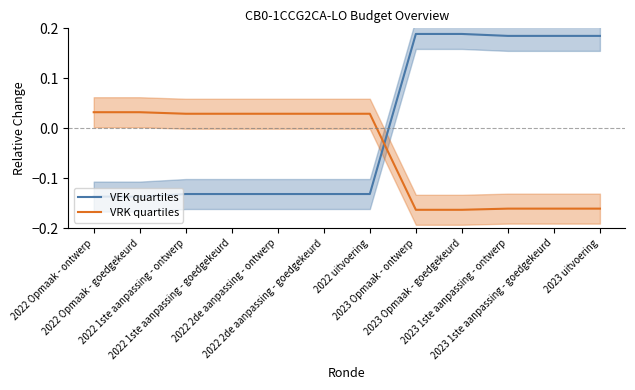

Does the chart display data point markers on the line(s)?

No